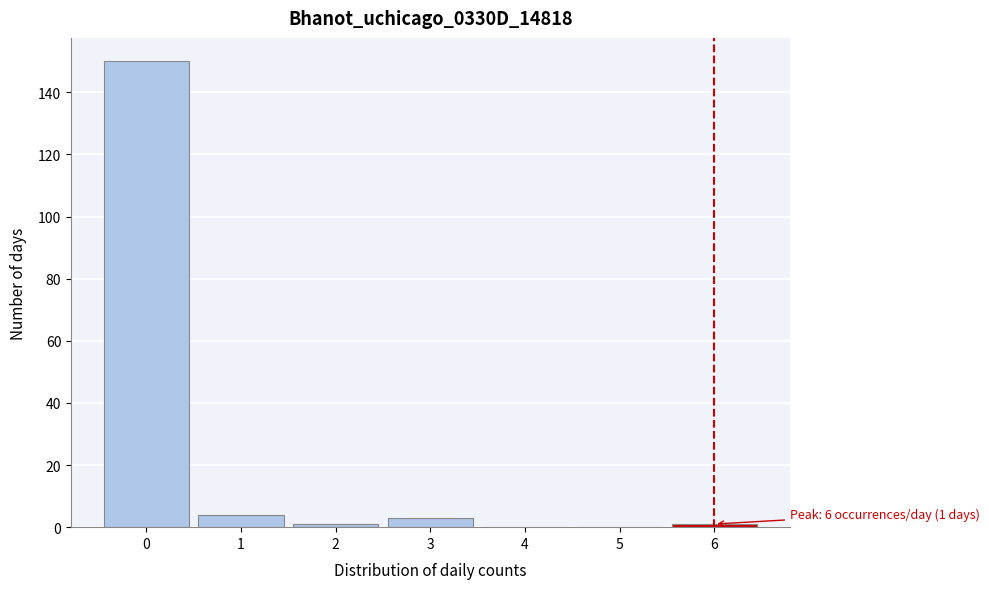

Reading left to right, what are all the values shown in this chart?

0=150	1=4	2=1	3=3	4=0	5=0	6=1